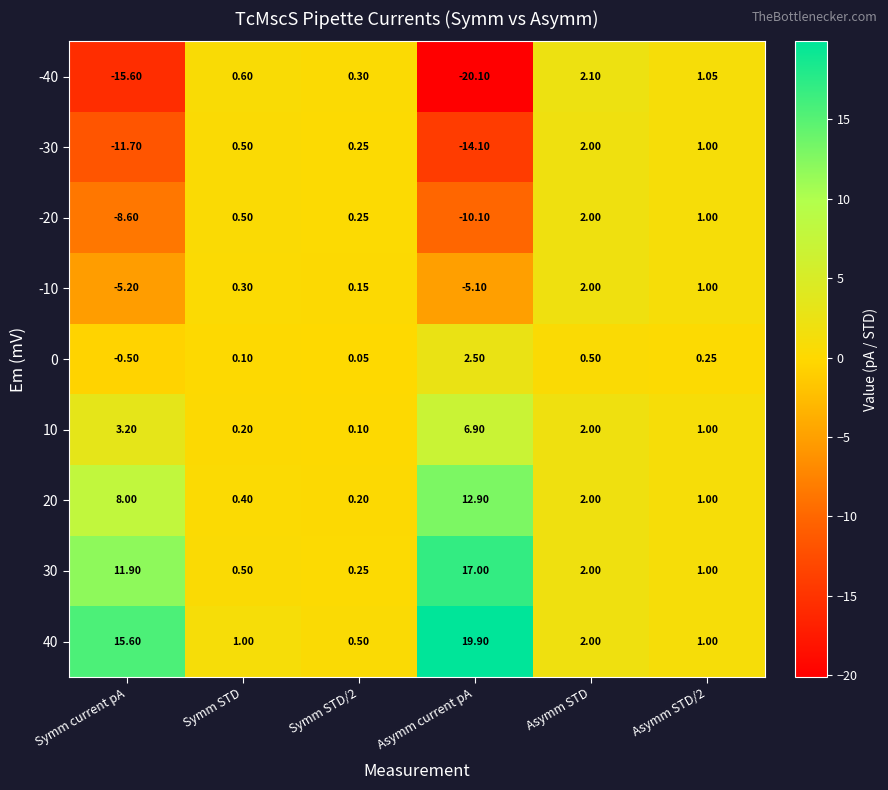

Is the value of 10 at Symm STD greater than the value of 30 at Symm STD/2?

No